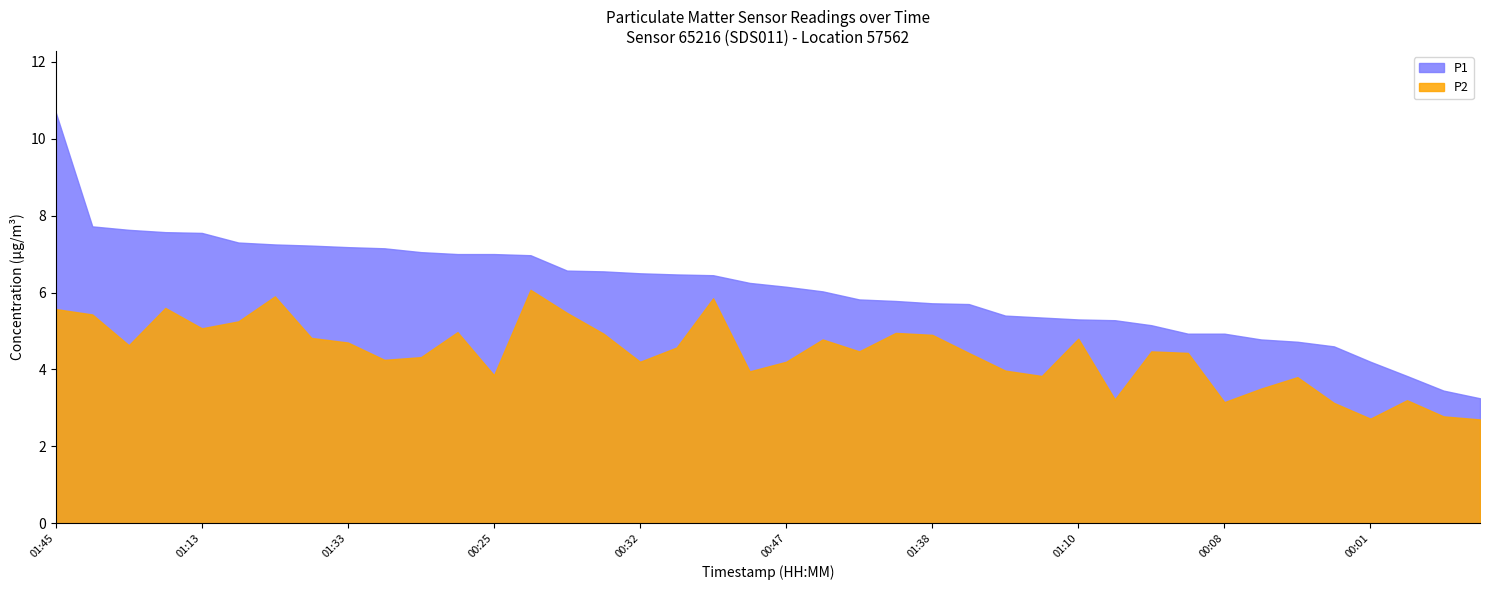

Between 00:10 and 00:37, which series saw the biggest shift?

P1